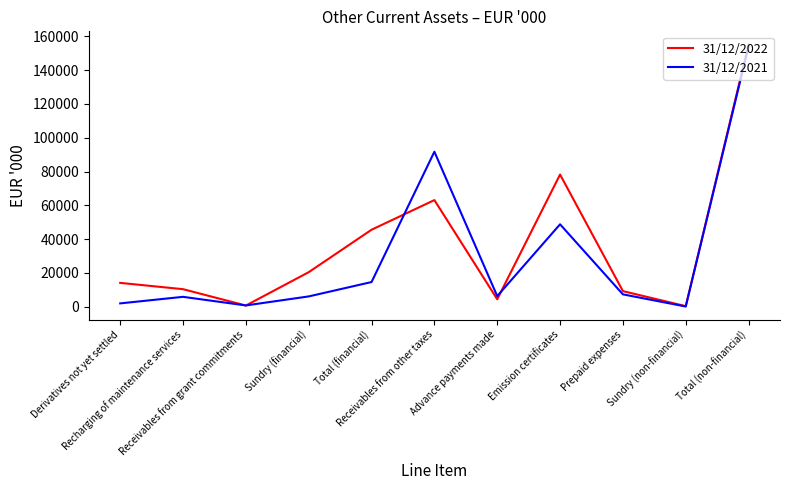

What position from the right is Receivables from grant commitments?

9